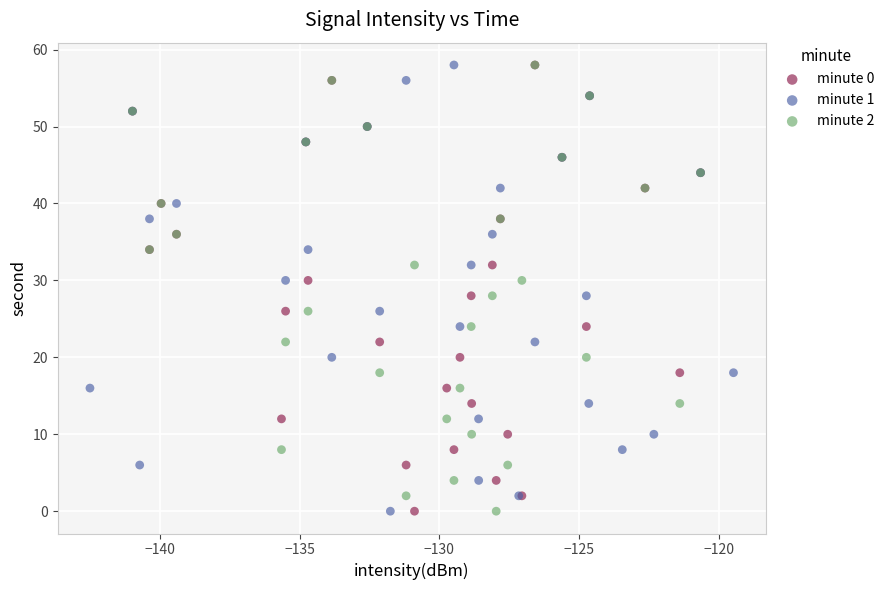

What are all the series names shown in the legend?

minute 0, minute 1, minute 2